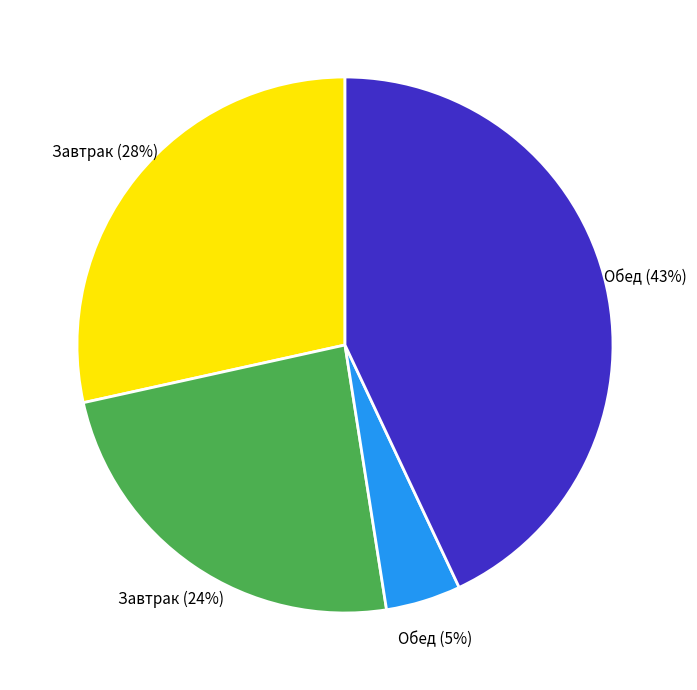

How many slices are in this pie chart?

4